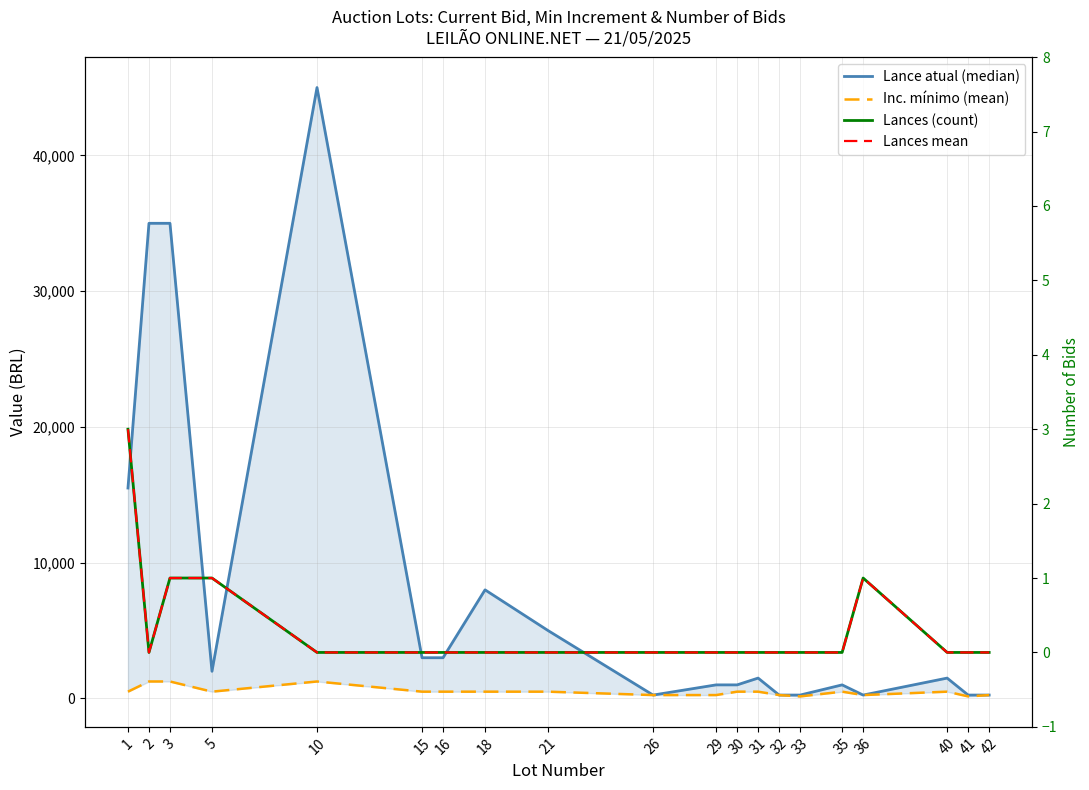

True or false: Lance atual (median) has a value of 250 at 33.

True